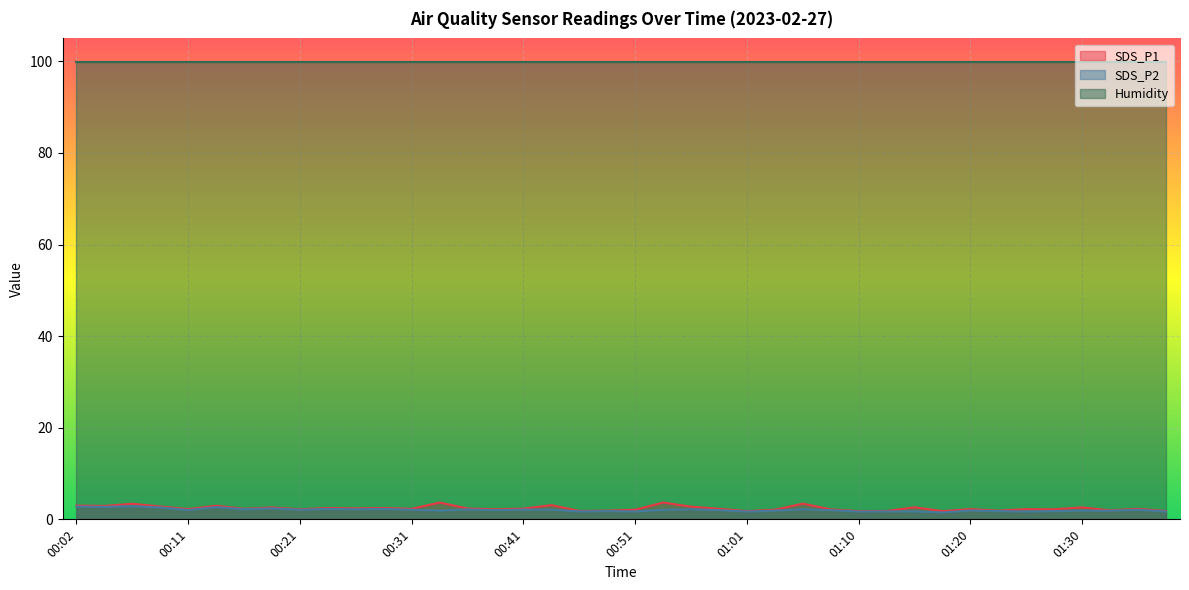

At which label does SDS_P2 first exceed 2?

00:02